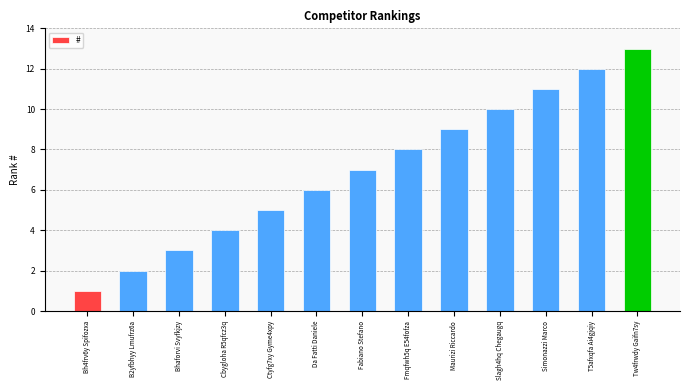

What position from the left is Ctyfg7xy Gyme4xpy?

5